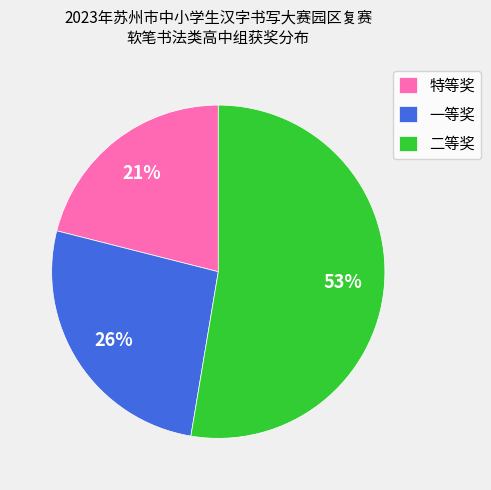

Rank the categories by value from highest to lowest.

二等奖, 一等奖, 特等奖